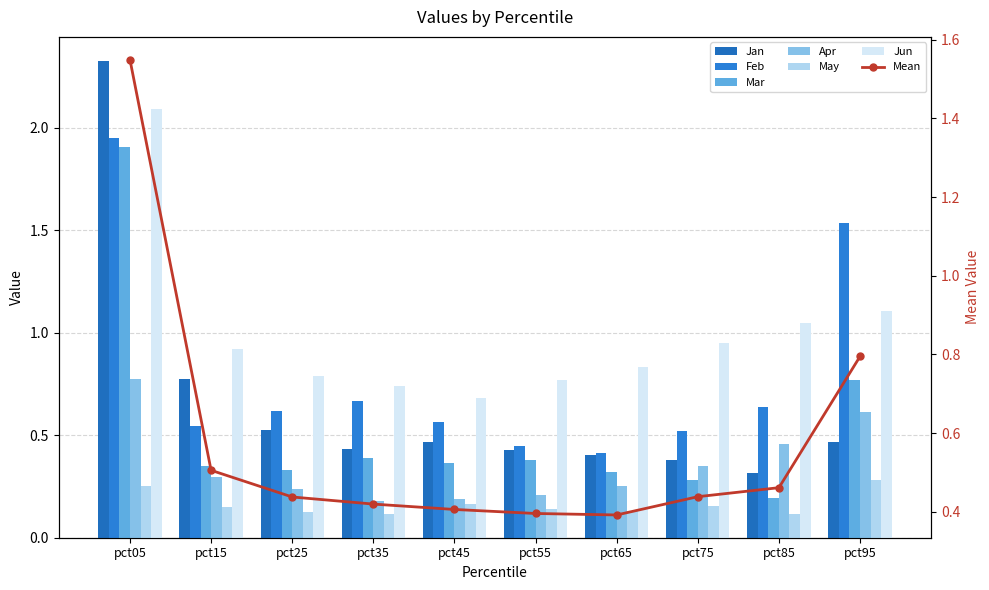

At how many categories does at least one series exceed 2?

1